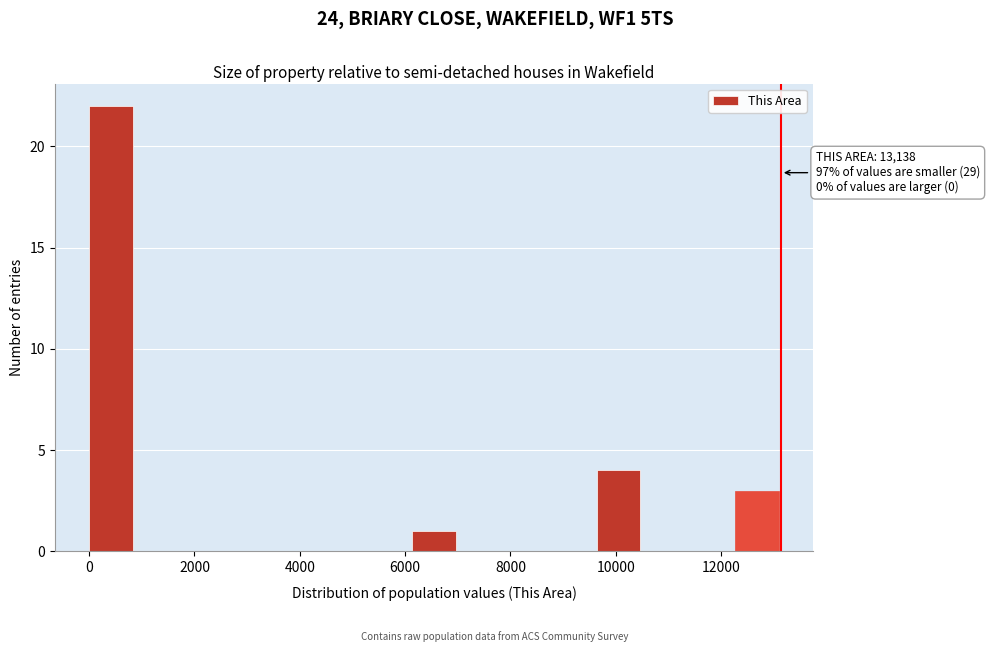

Over which range of the x-axis is the bar tallest?

0 to 800